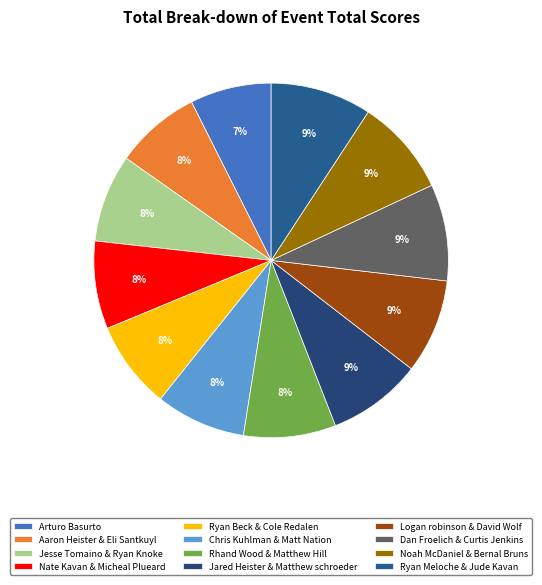

Which category has the smallest portion of the pie?

Arturo Basurto